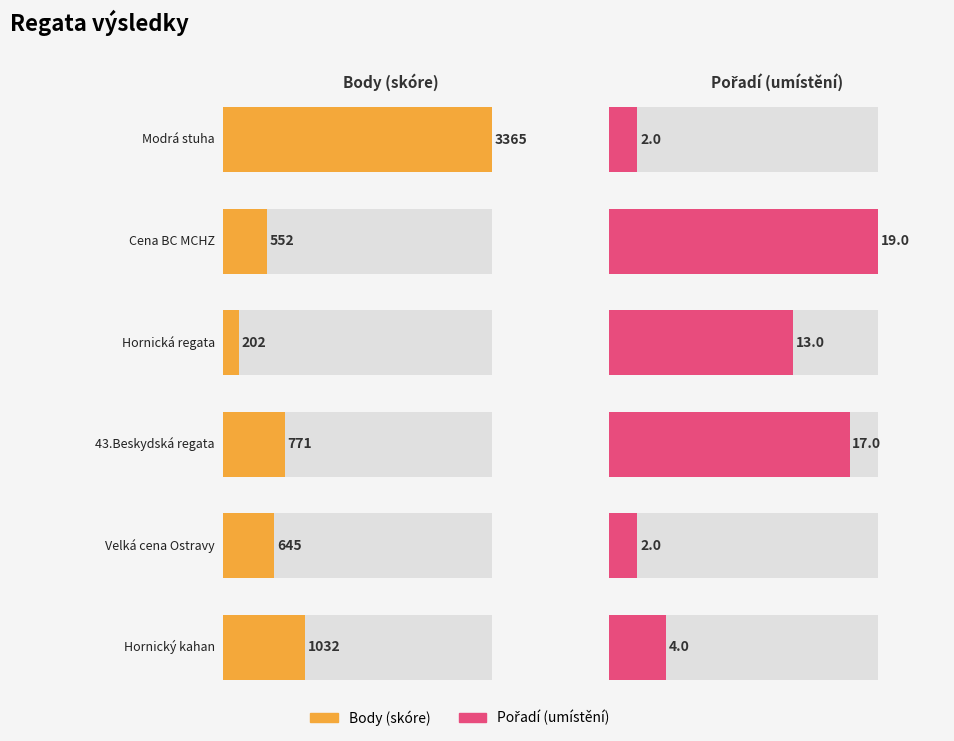

Is it true that Pořadí equals 19 at Cena BC MCHZ?

True